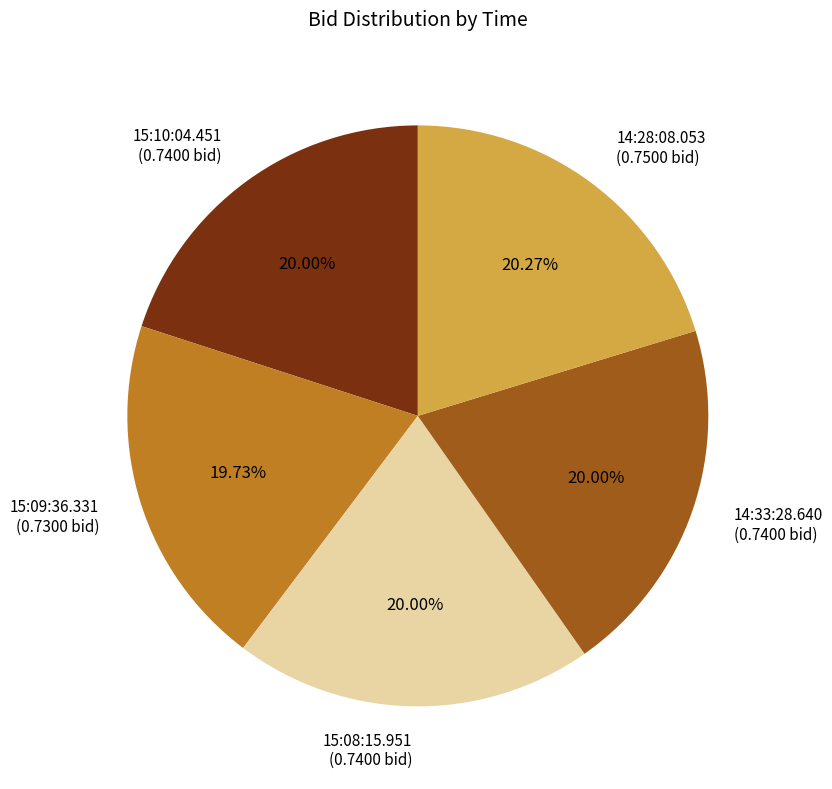

Do 14:28:08.053 (0.7500 bid) and 15:09:36.331 (0.7300 bid) together represent more than half of the pie?

No